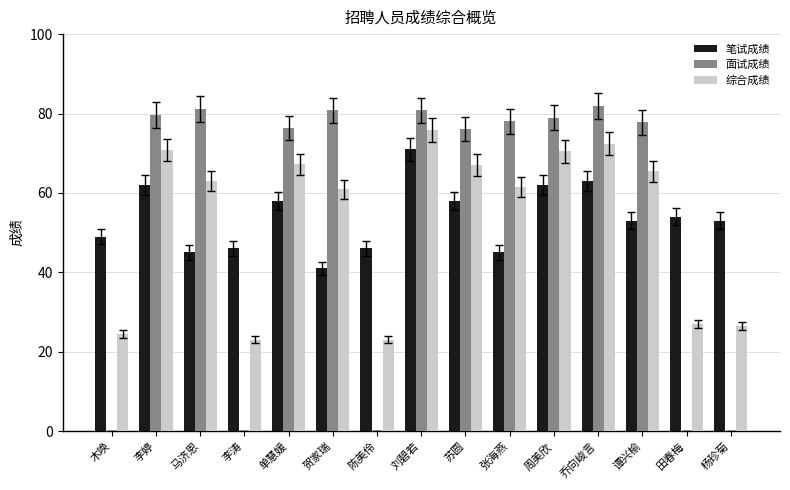

Is the value of 综合成绩 at 陈美伶 greater than the value of 面试成绩 at 苏圆?

No